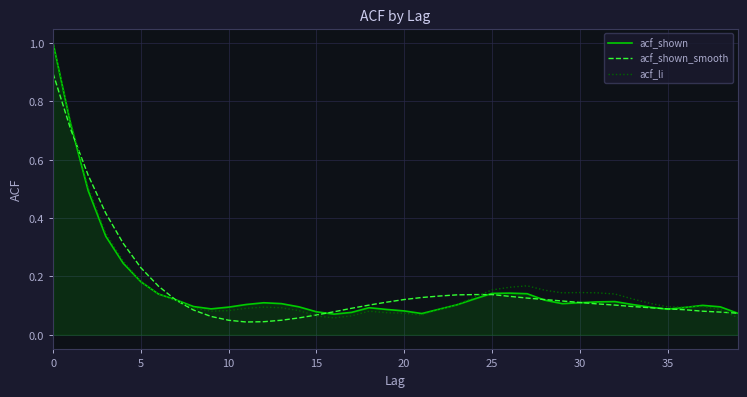

Which series has the largest range (max minus min)?

acf_li